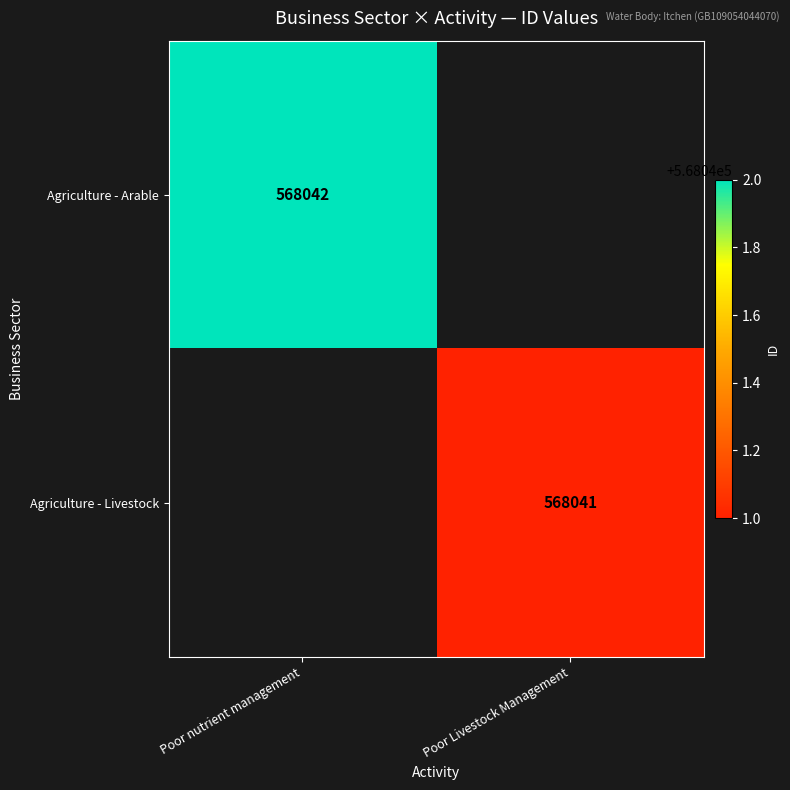

The Agriculture - Livestock series shows 741609 at Poor Livestock Management. True or false?

False